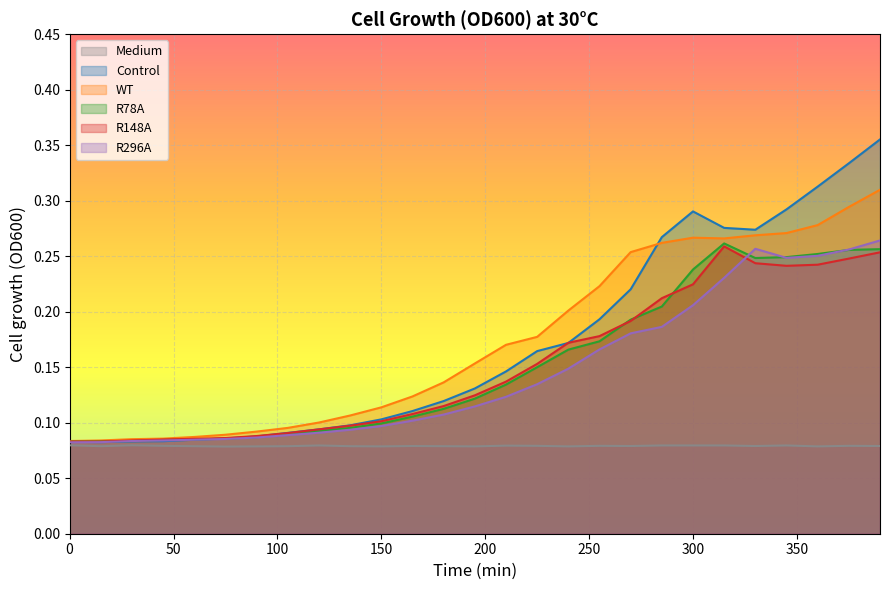

How many lines are shown in the chart?

6